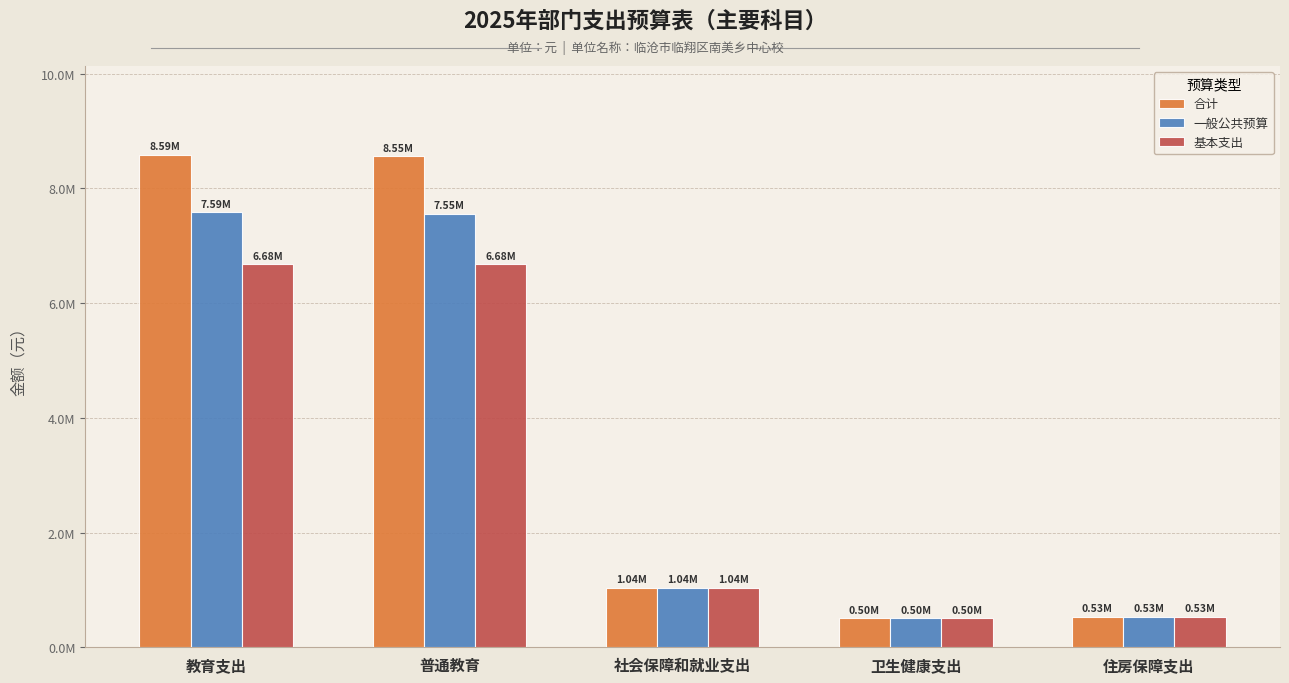

What is the label of the 4th bar from the right?

普通教育